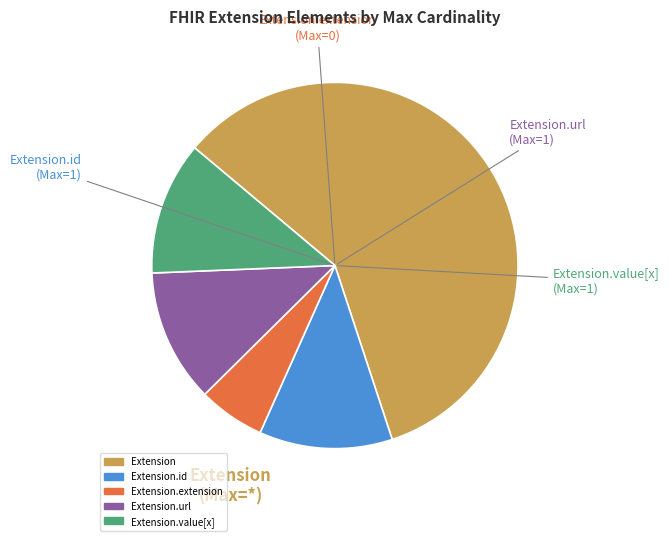

Do Extension.url and Extension.extension together represent more than half of the pie?

No